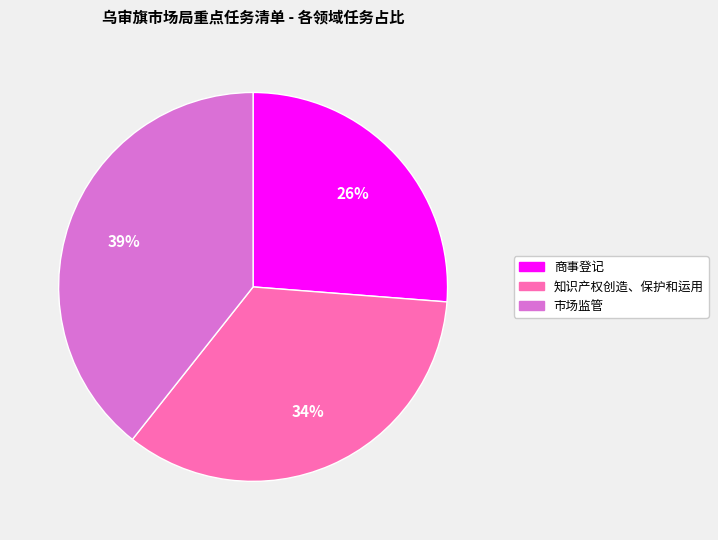

To the nearest percent, what percentage of the pie is 商事登记?

26%